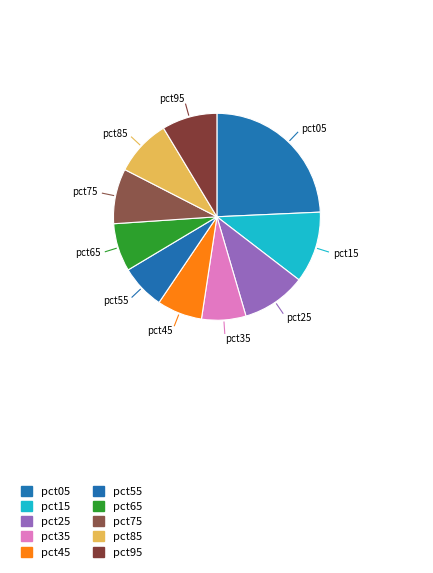

How many segments does this pie chart have?

10